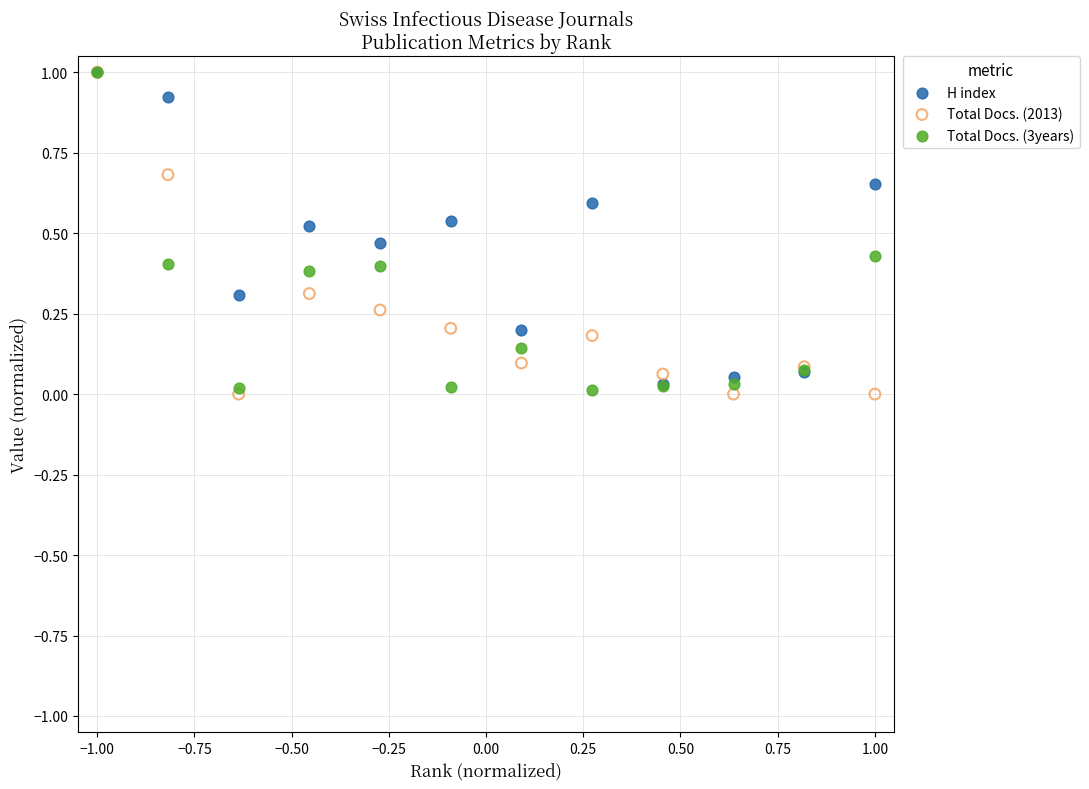

What are all the series names shown in the legend?

H index, Total Docs. (2013), Total Docs. (3years)